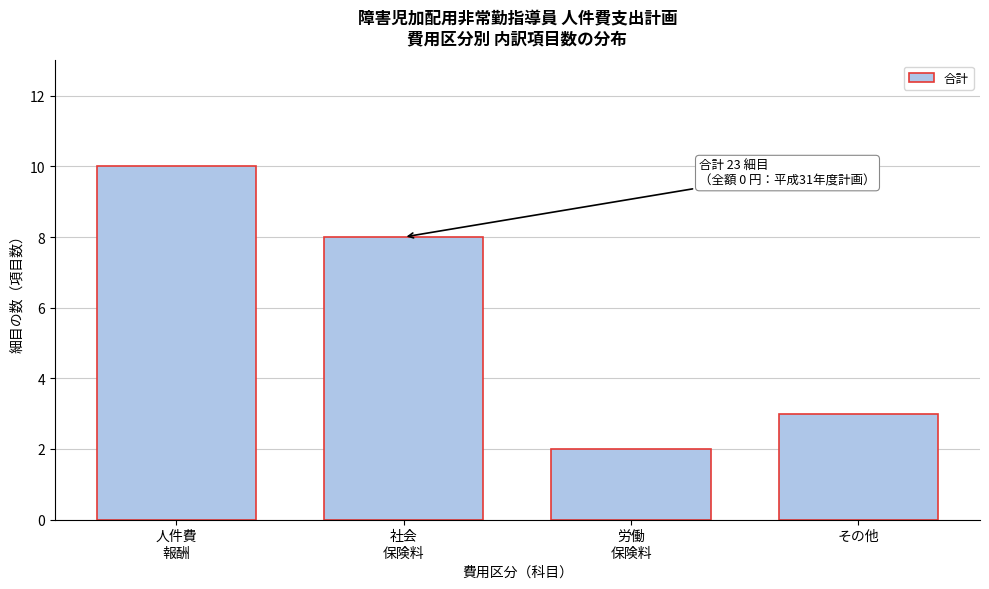

Reading left to right, extract all data points from this chart.

10	8	2	3